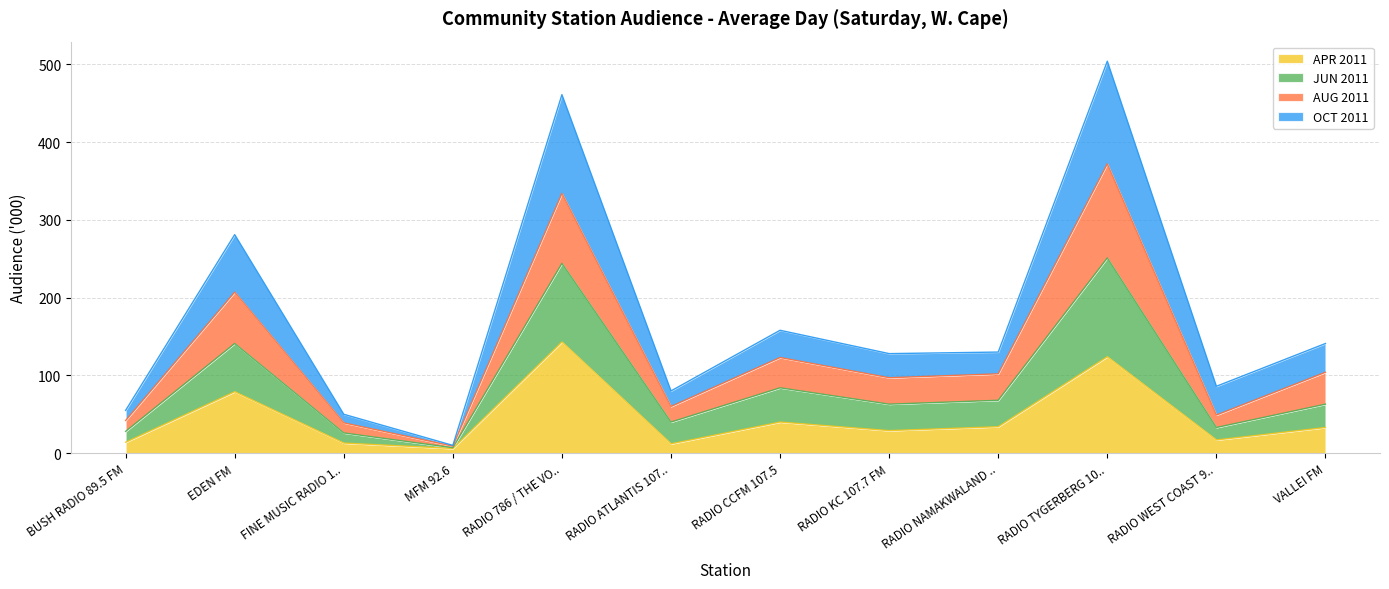

The value of APR 2011 at BUSH RADIO 89.5 FM is 14. True or false?

True